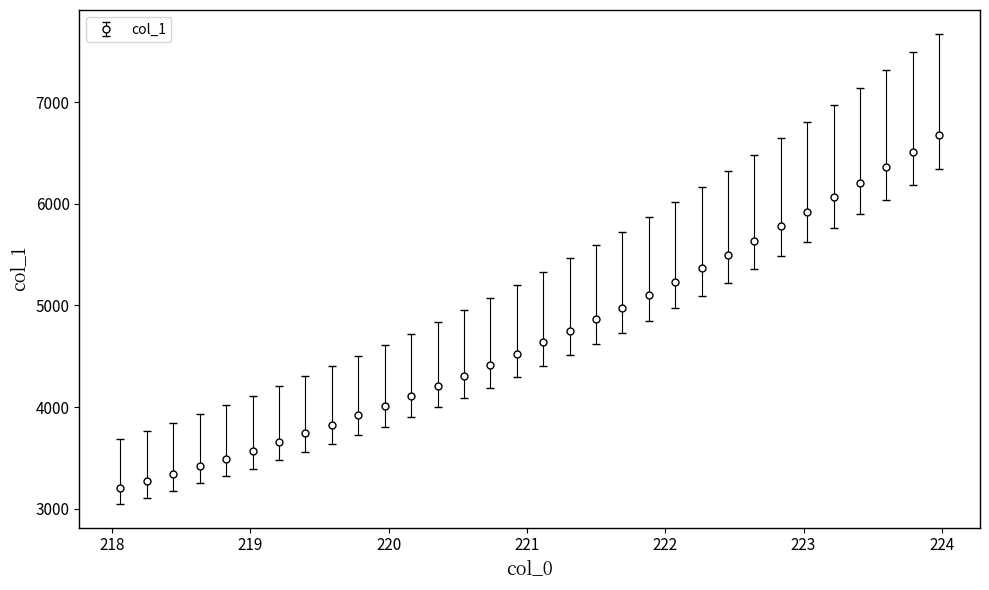

What is the difference between the maximum and second lowest values?

3398.9